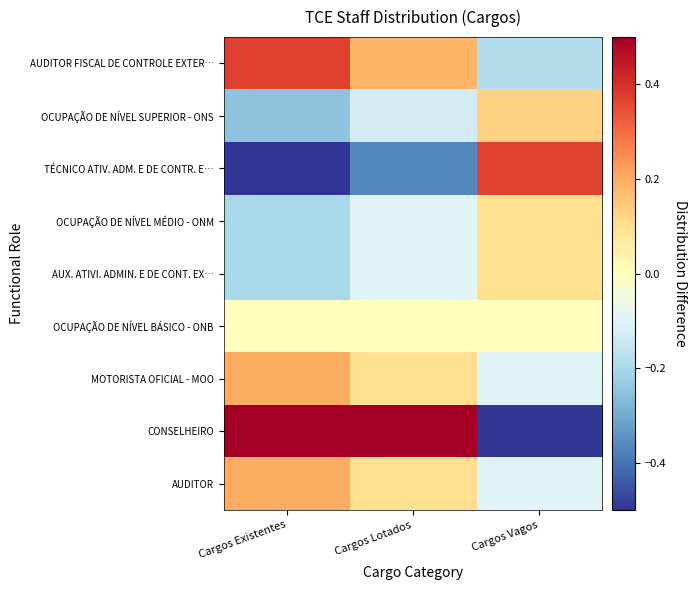

What is the difference between the highest and lowest values at Cargos Existentes?

1.7